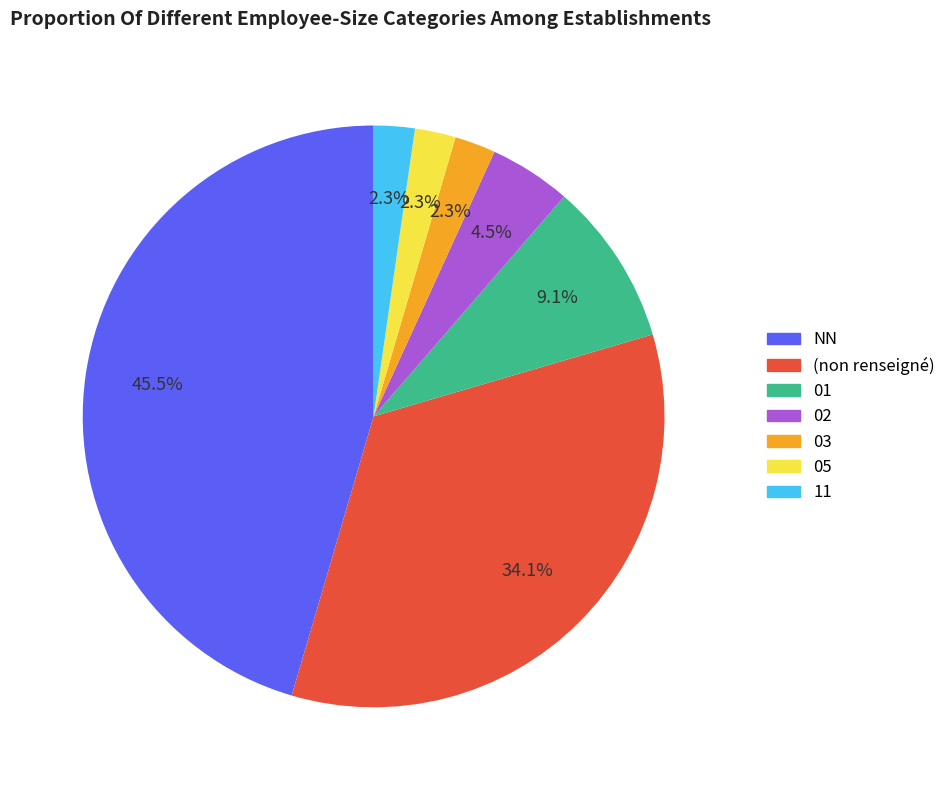

Is there a majority slice in this chart?

No